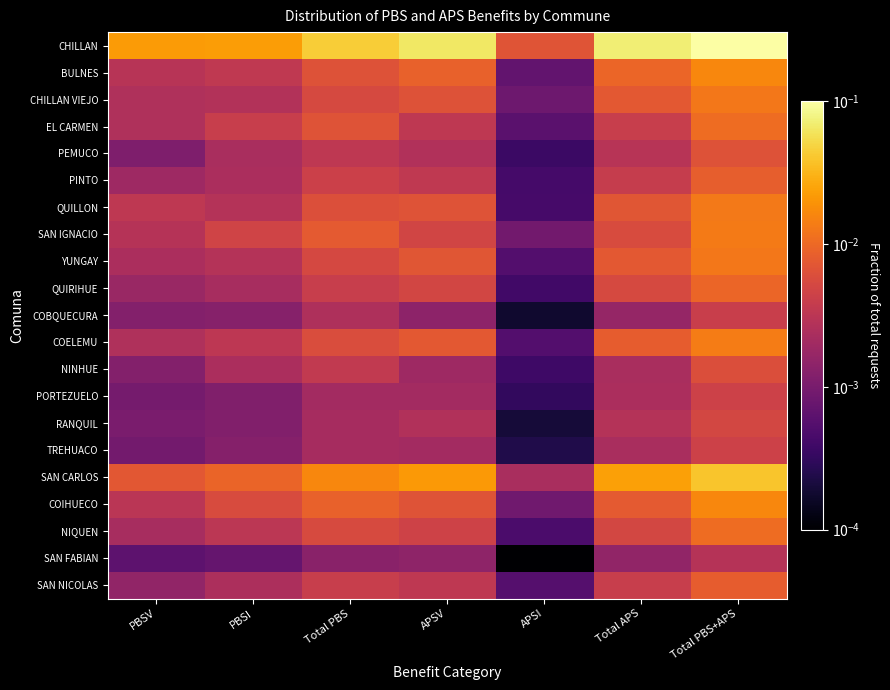

At how many categories does at least one series exceed 0?

7